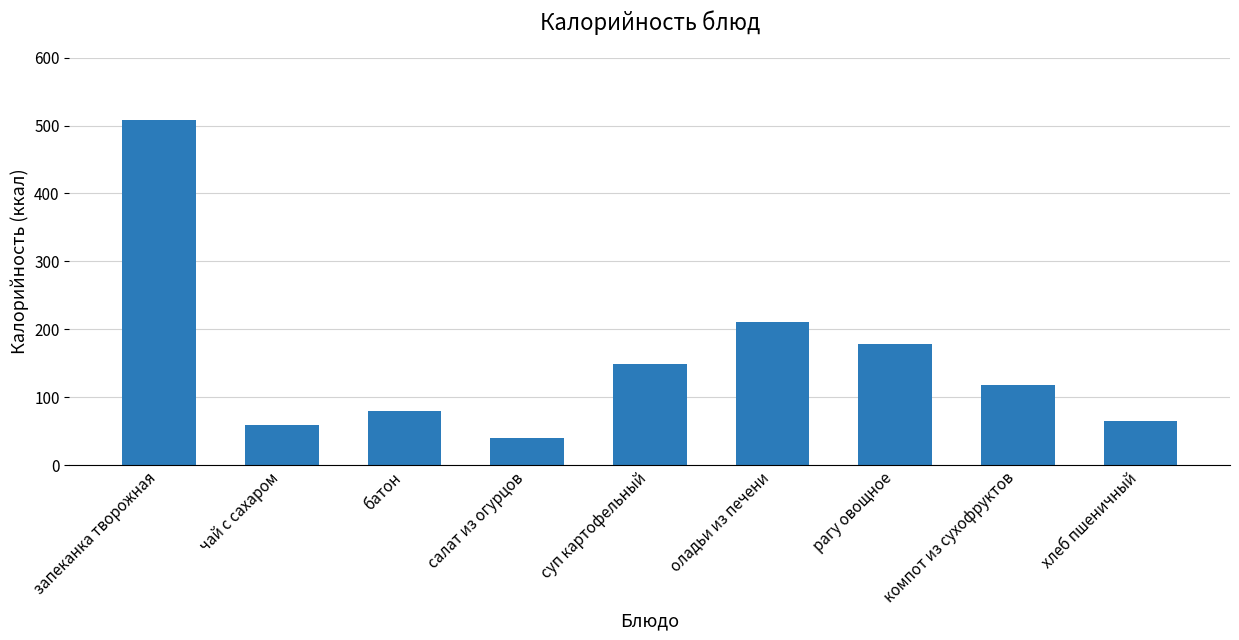

Which label corresponds to the smallest value in the chart?

салат из огурцов